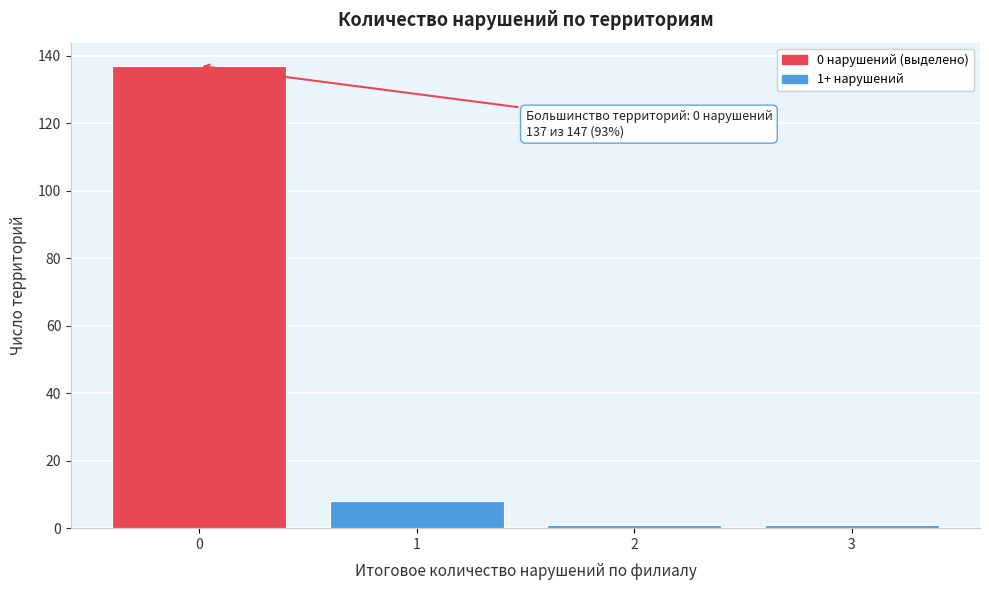

Reading right to left, what are all the values shown in this chart?

1	1	8	137